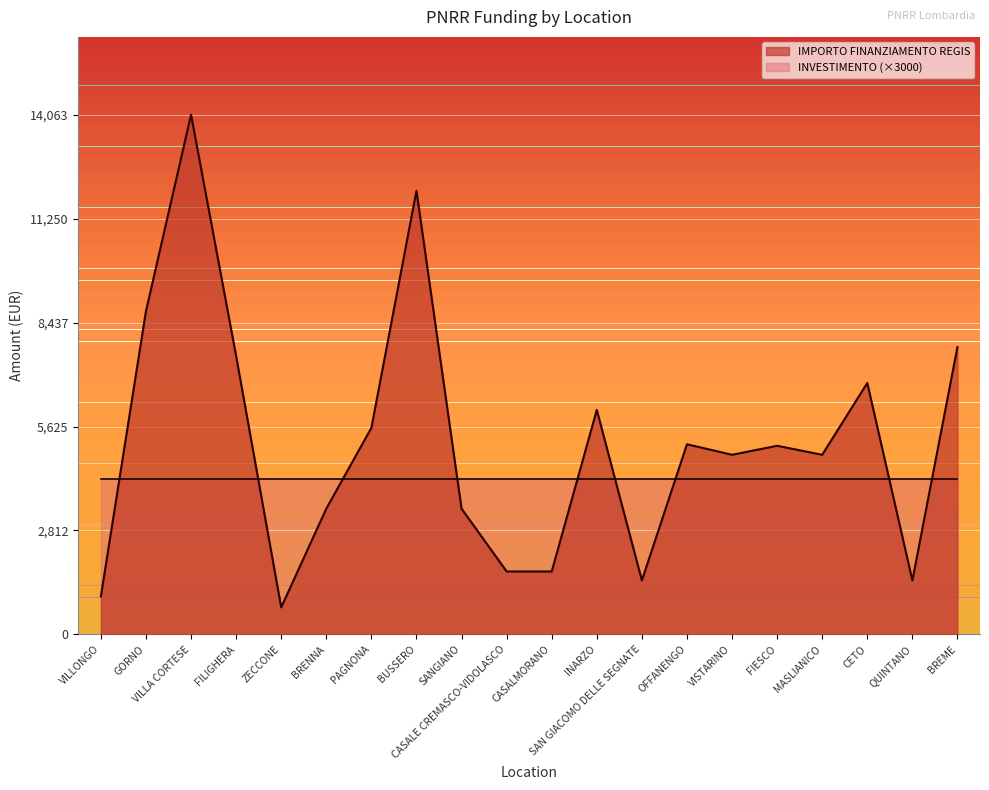

Rank the categories by value from lowest to highest.

ZECCONE, VILLONGO, SAN GIACOMO DELLE SEGNATE, QUINTANO, CASALE CREMASCO-VIDOLASCO, CASALMORANO, BRENNA, SANGIANO, VISTARINO, MASLIANICO, FIESCO, OFFANENGO, PAGNONA, INARZO, CETO, FILIGHERA, BREME, GORNO, BUSSERO, VILLA CORTESE